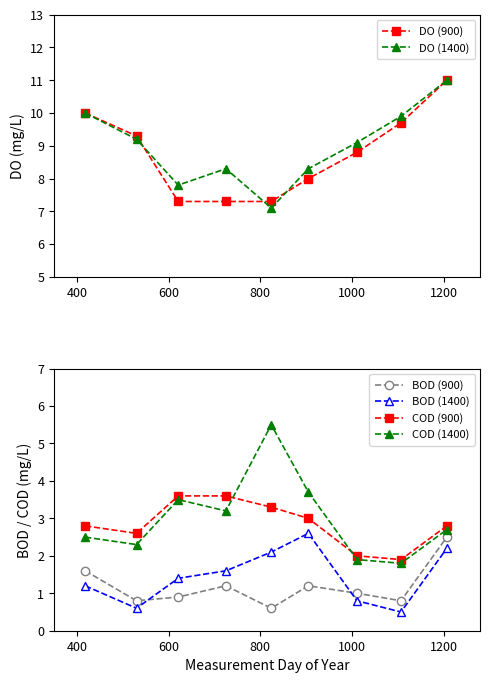

In COD (900), how many points are lower than both neighbors (excluding endpoints)?

2